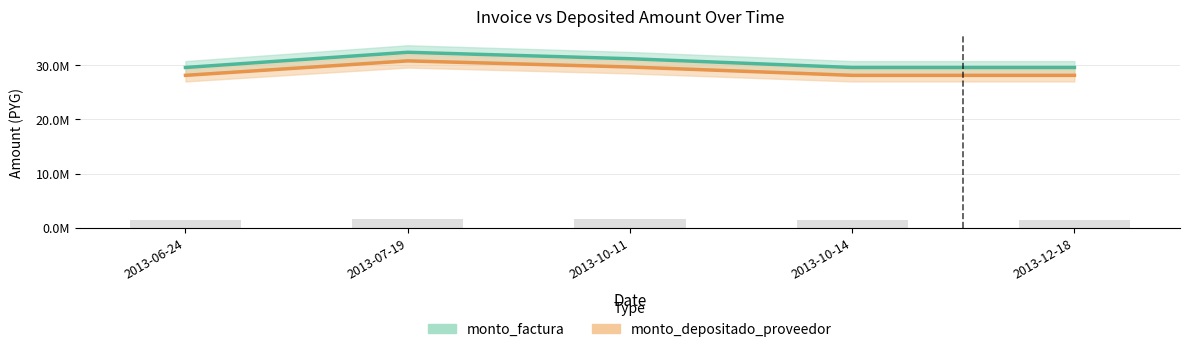

Which category has the highest value in the monto_depositado_proveedor series?

2013-07-19